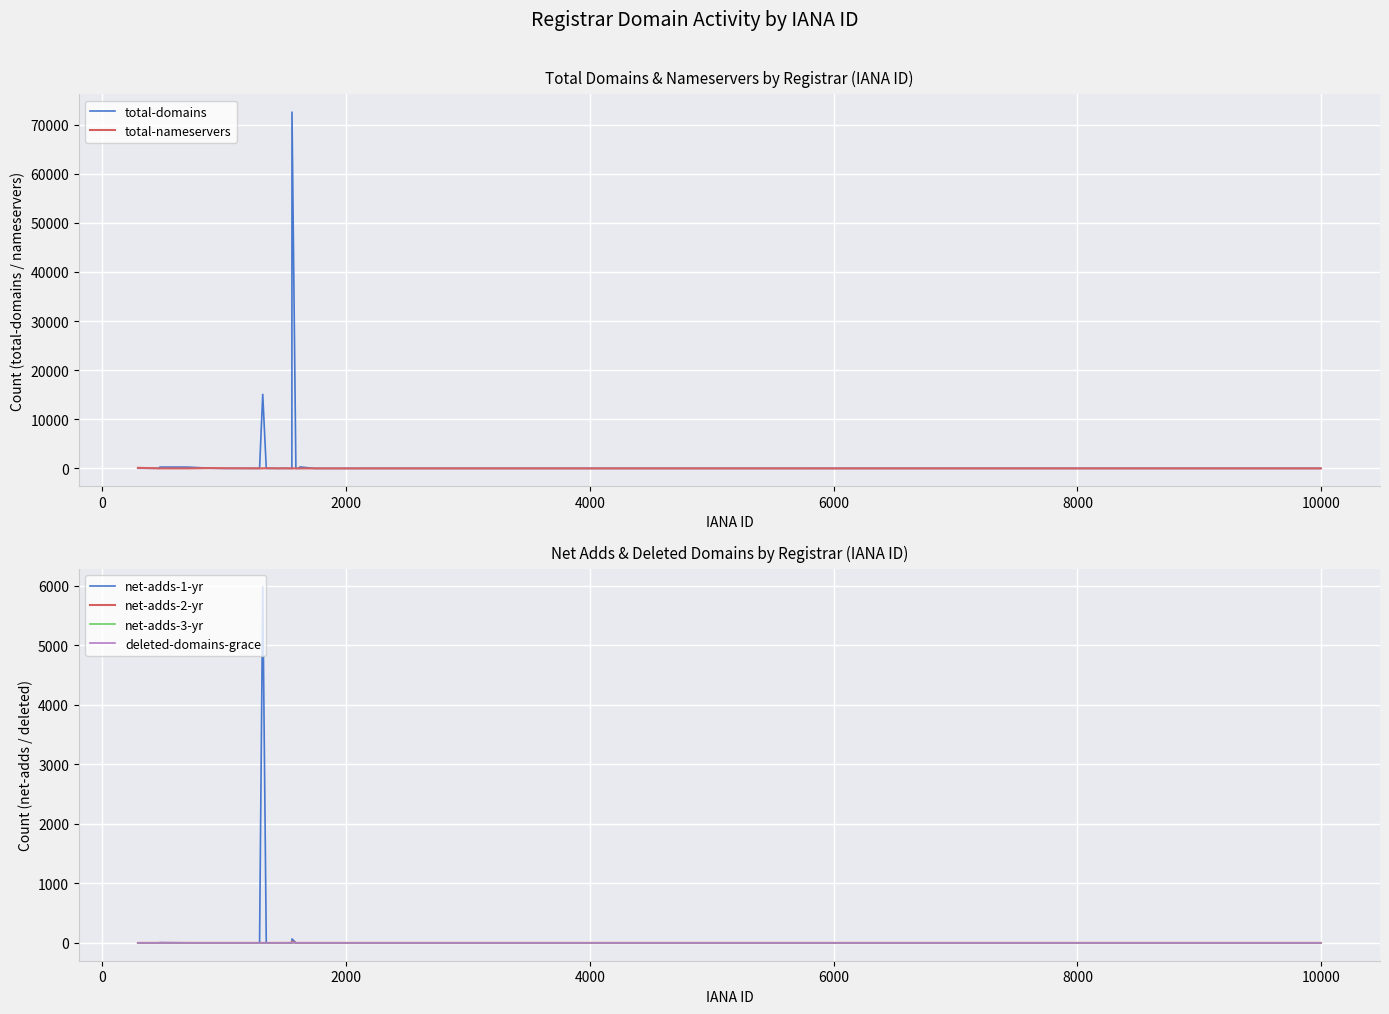

What is the sum of all net-adds-1-yr values?

6062